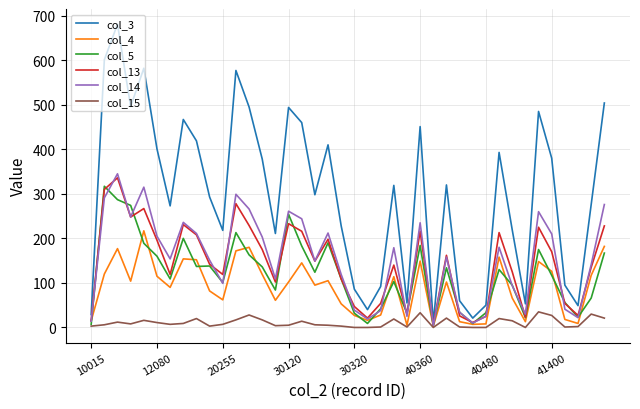

List the series in order of their peak value, lowest first.

col_15, col_4, col_5, col_13, col_14, col_3